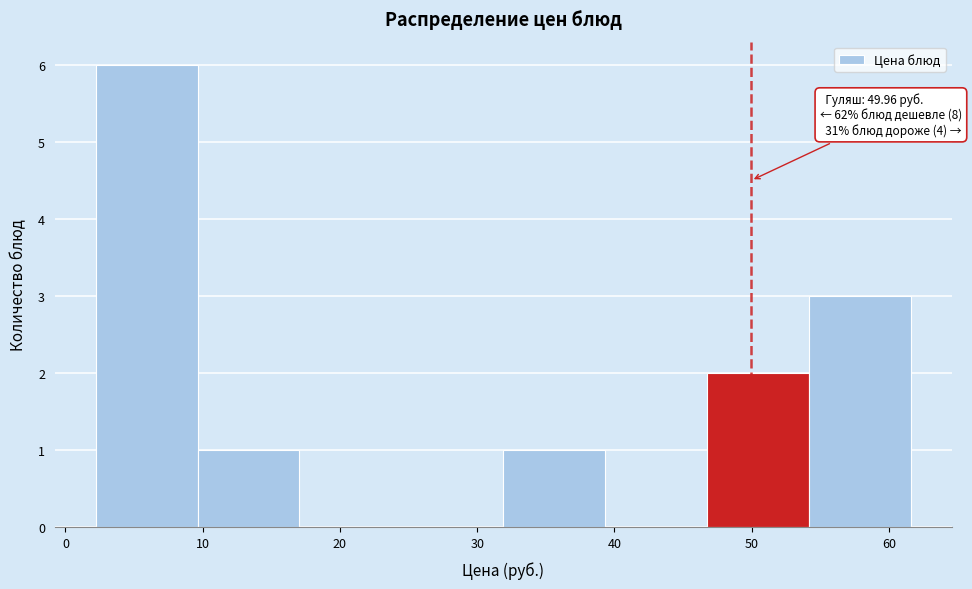

Which range on the x-axis has the tallest bar?

2 to 10